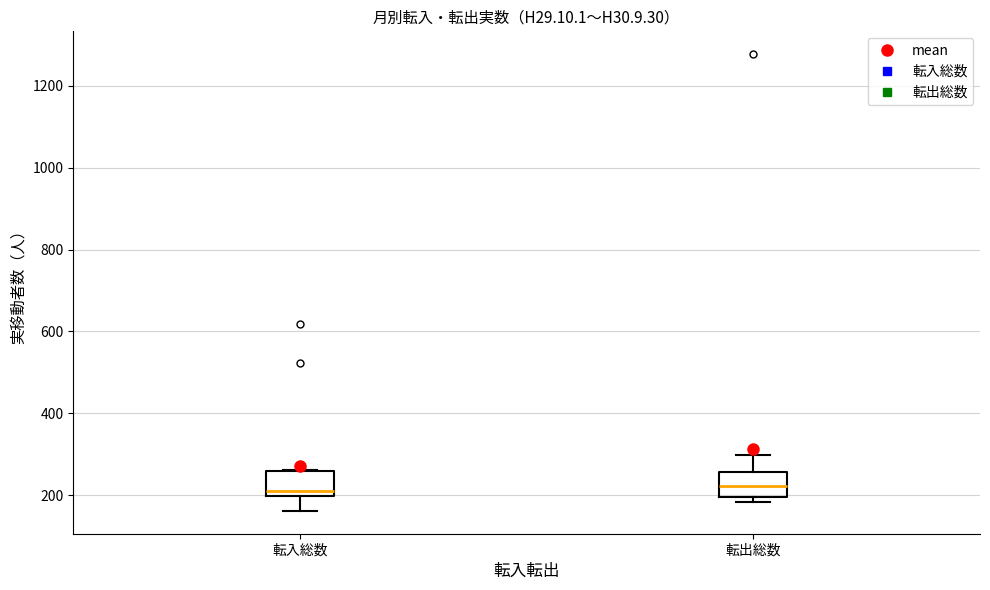

Reading left to right, transcribe this box plot: for each box, give where its median line is, the range the box spans, and where its two whiskers end, as read against the y-axis. The values are not printed on the chart, so give them approximately, as read against the axis.

転入総数: median 220, box 200 to 260, whiskers 160 to 260
転出総数: median 220, box 200 to 260, whiskers 180 to 300